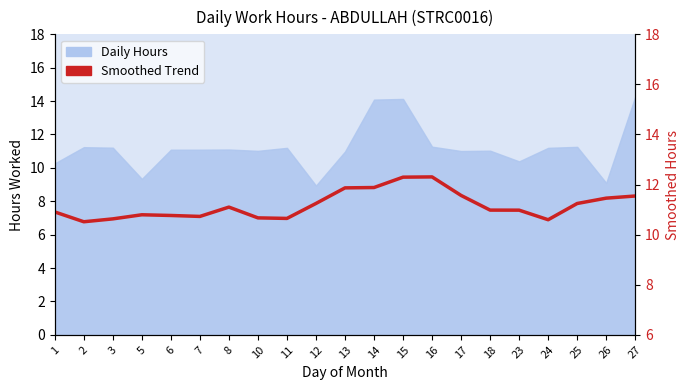

What is the value of the 21st point from the left?

11.5